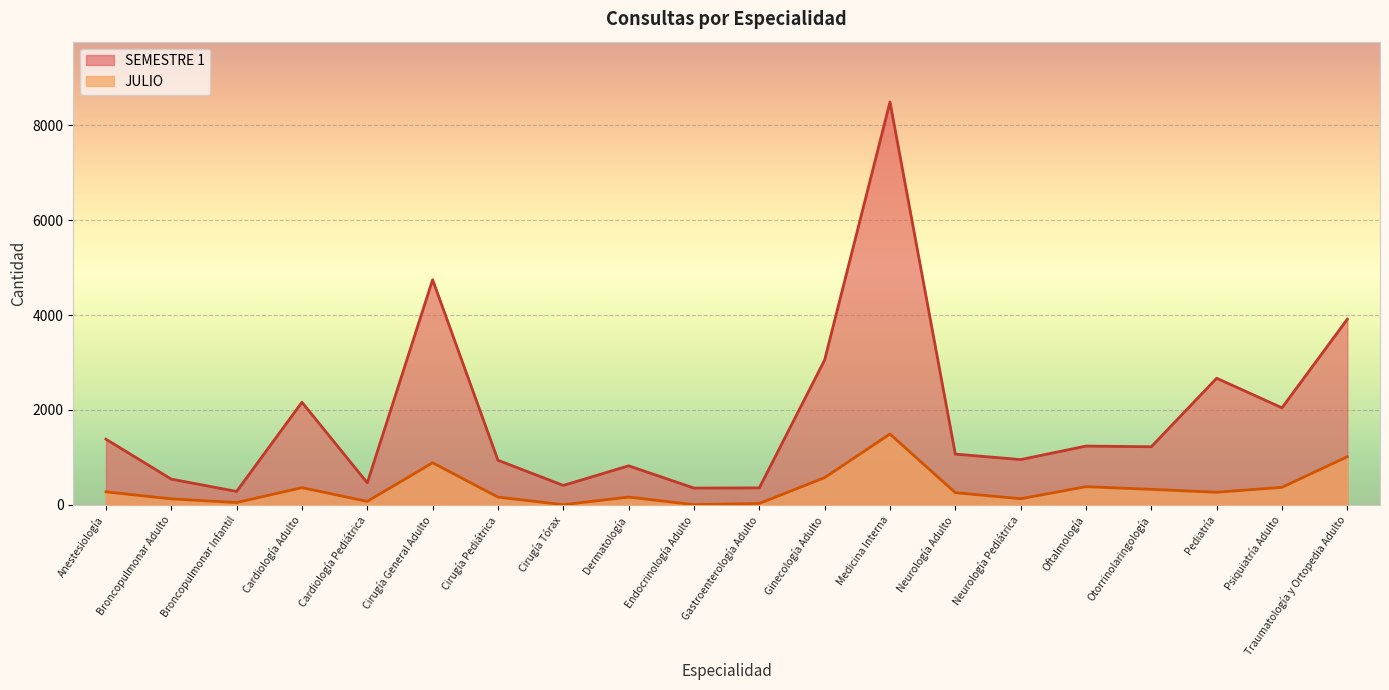

Which series has the largest range (max minus min)?

SEMESTRE 1